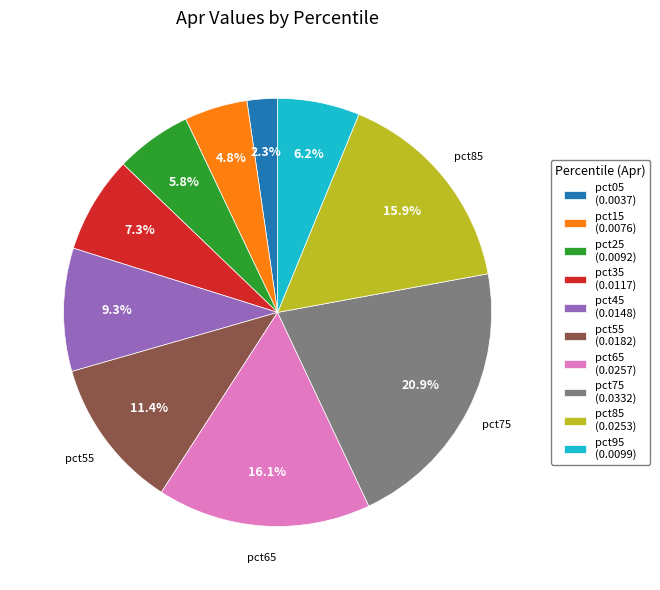

Does any single category account for the majority?

No